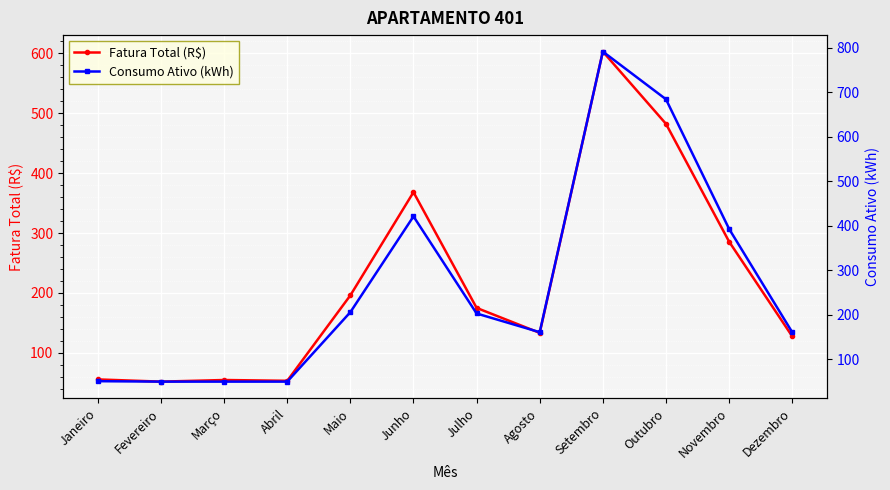

The value of Fatura Total (R$) at Agosto is 230.4. True or false?

False